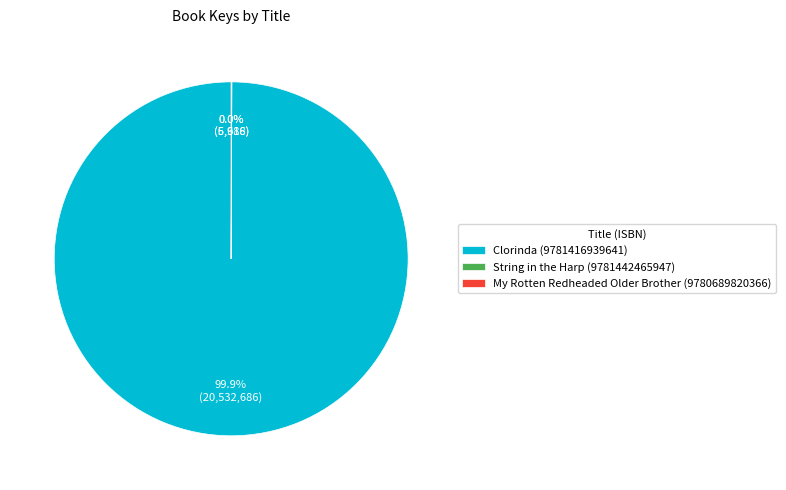

Is there a majority slice in this chart?

Yes